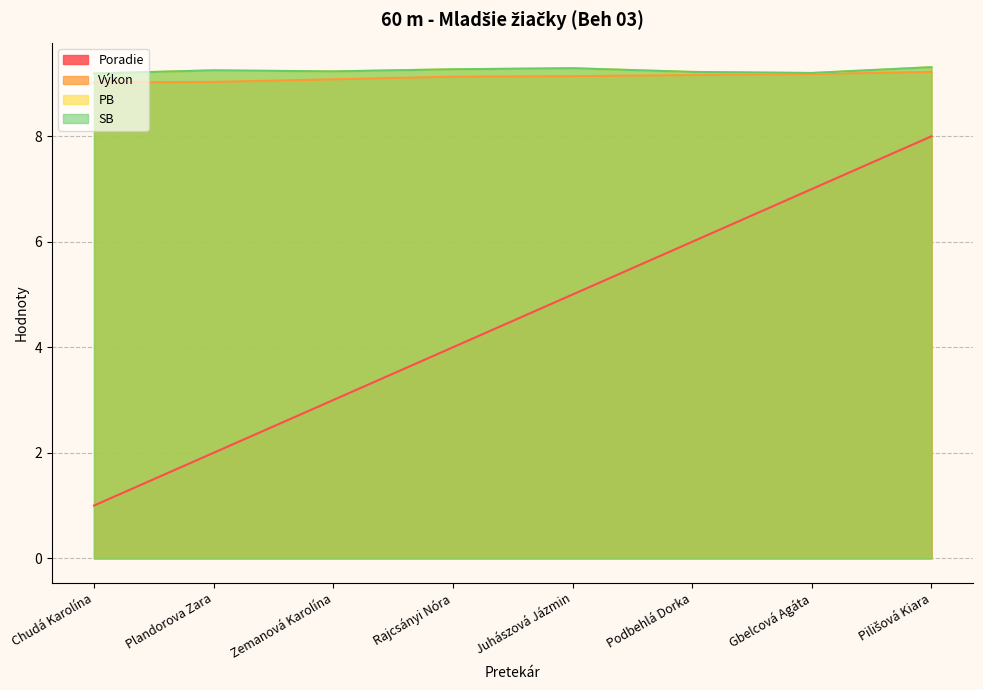

How many lines are shown in the chart?

4